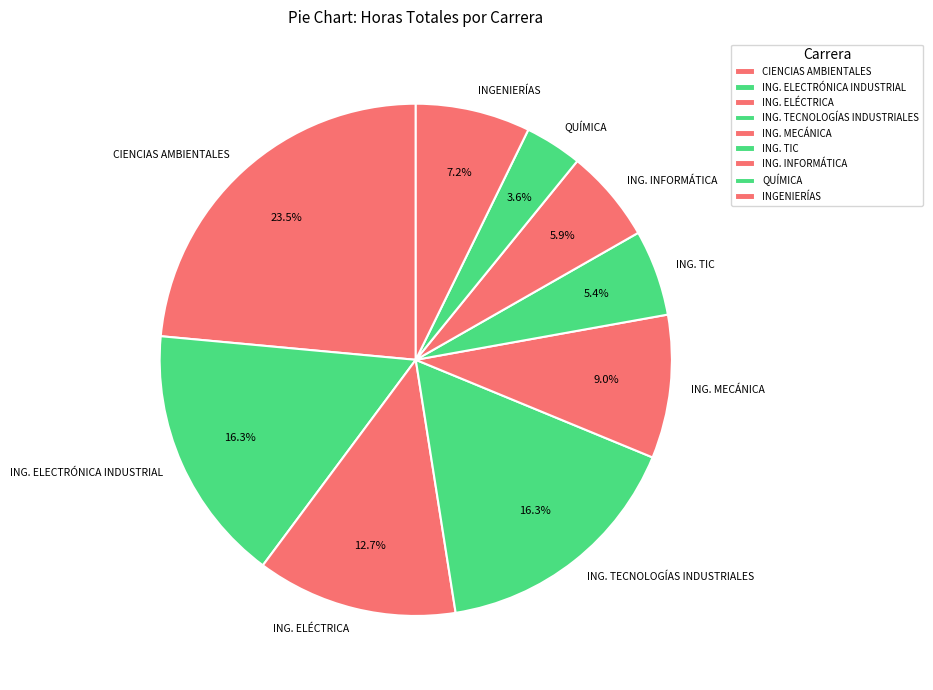

Is there a majority slice in this chart?

No